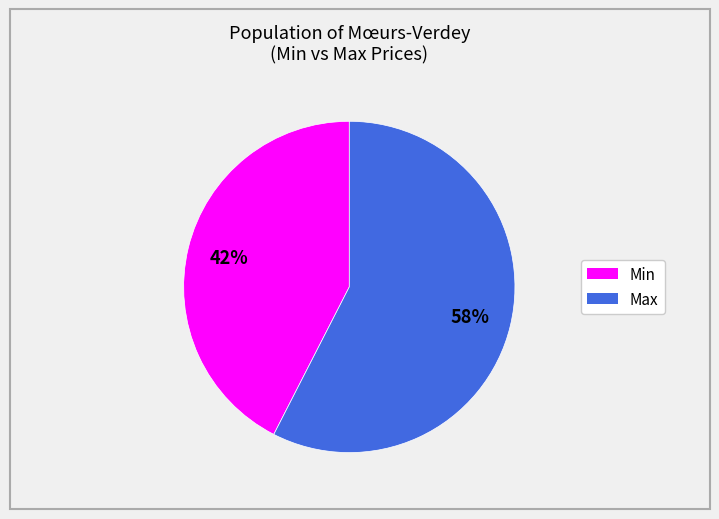

Is there any slice that represents more than half of the pie?

Yes